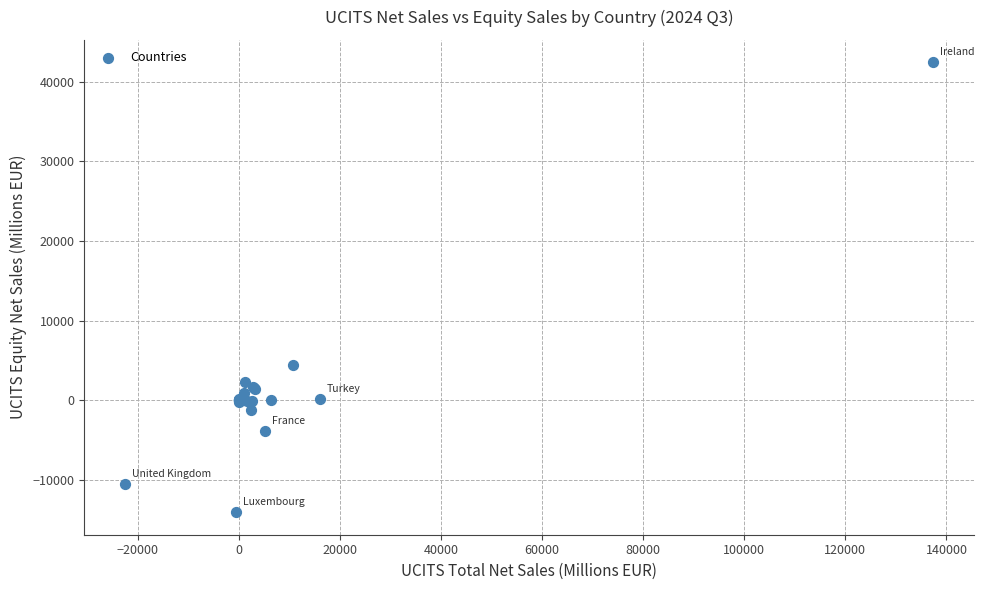

What Y value in the scatter plot is closest to 14189?

4375.7